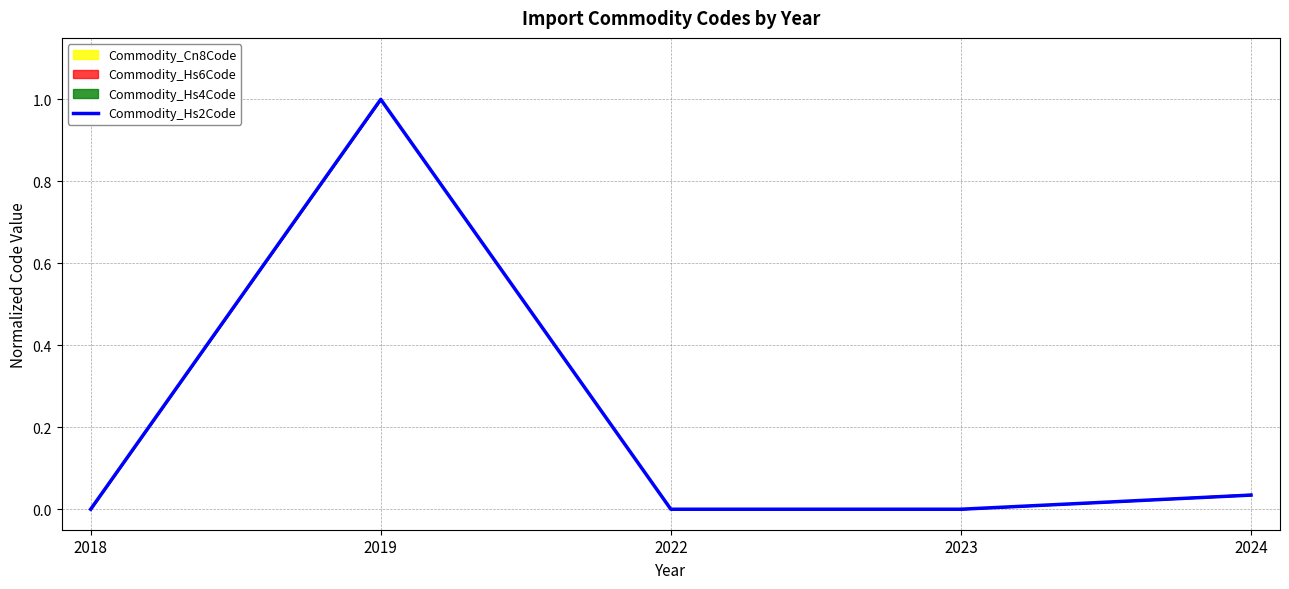

Where is the first local maximum?

2019